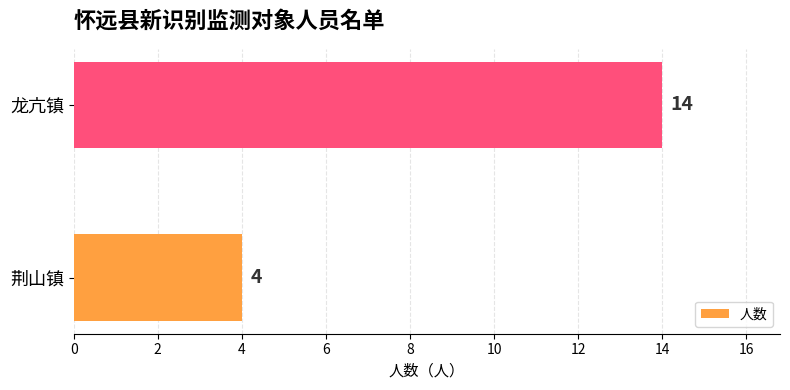

List the labels in order of value, largest first.

龙亢镇, 荆山镇